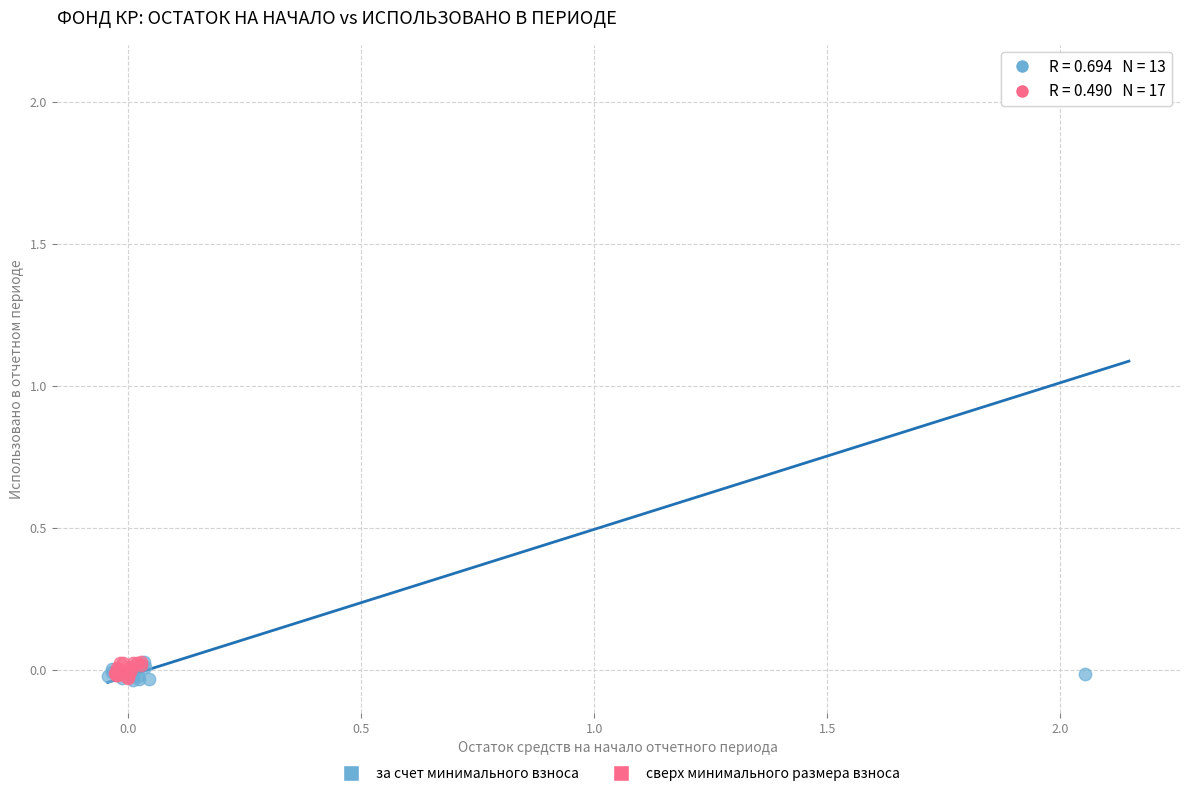

Which series contains the highest Y value?

за счет минимального взноса